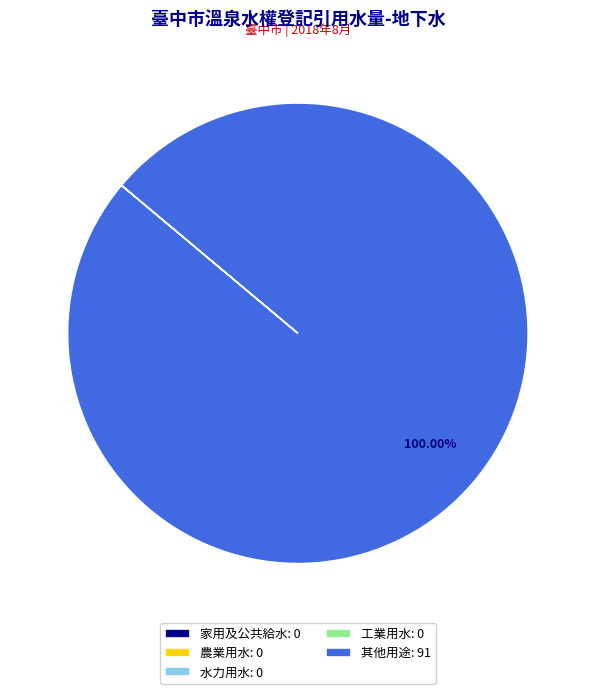

To the nearest percent, what is the average slice percentage?

20%